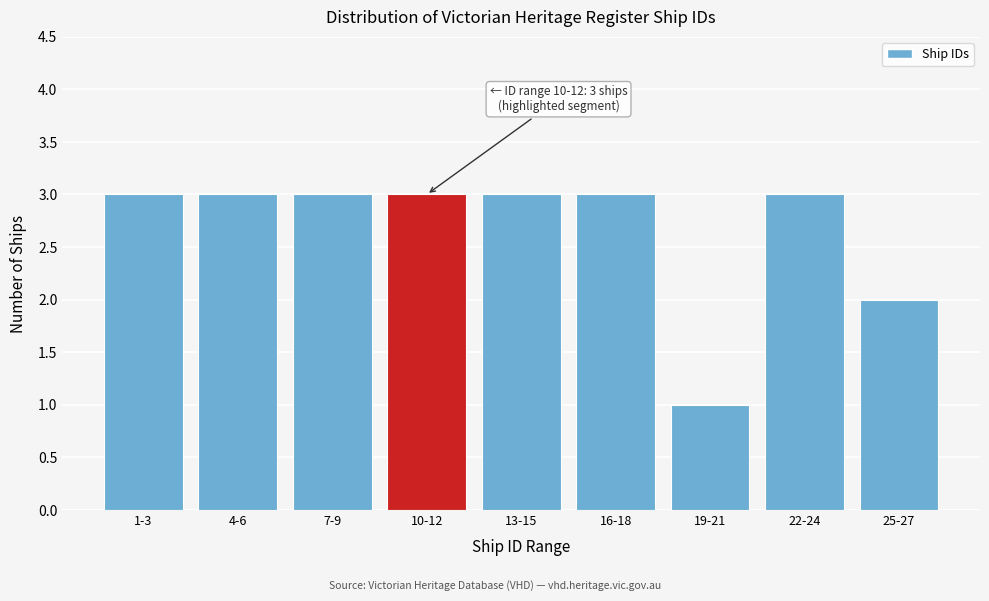

Reading left to right, transcribe all the data shown in this chart.

1-3=3	4-6=3	7-9=3	10-12=3	13-15=3	16-18=3	19-21=1	22-24=3	25-27=2